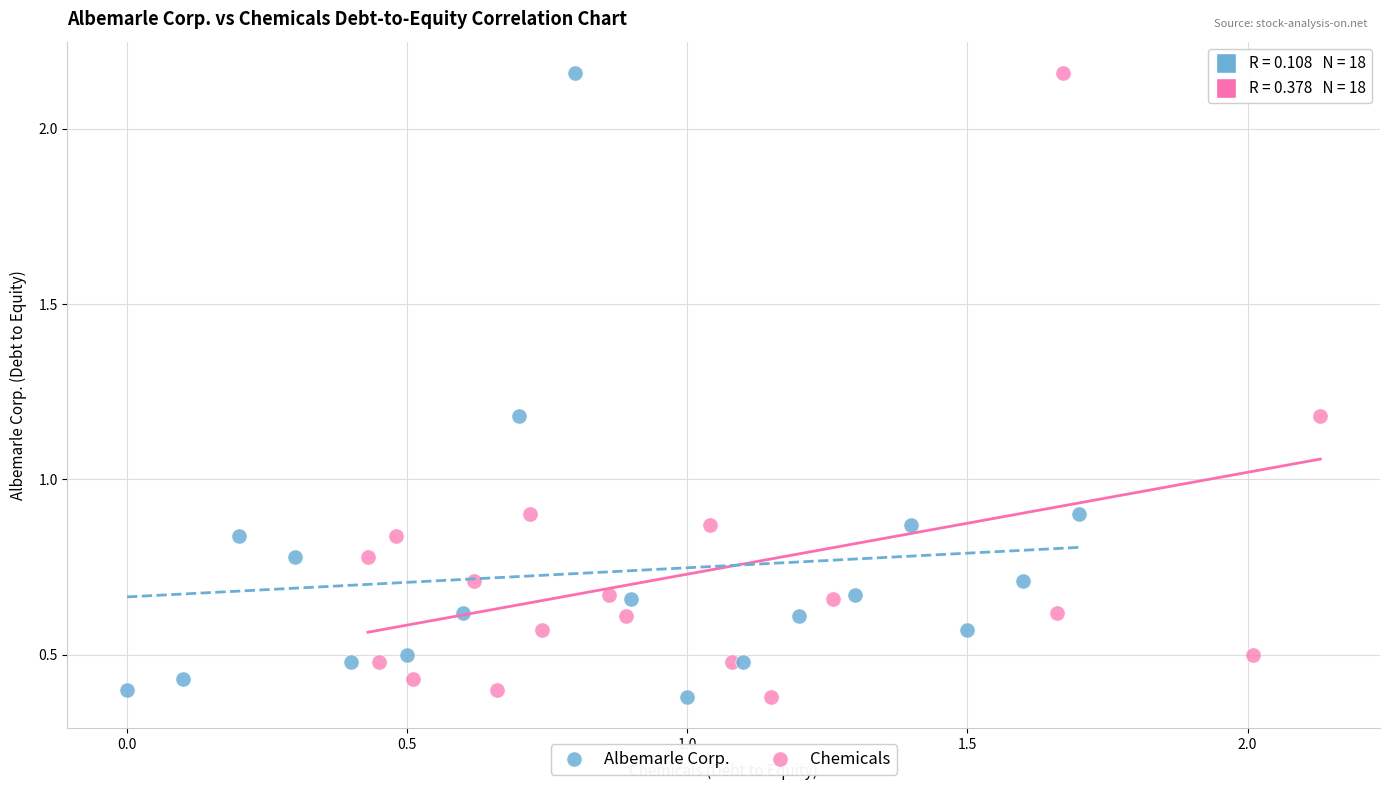

What are all the series names shown in the legend?

Albemarle Corp., Chemicals